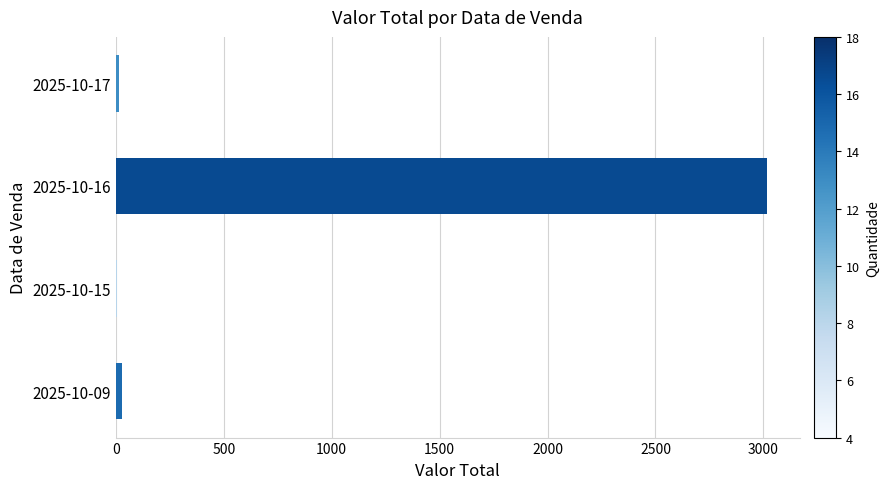

Is it true that the value at 2025-10-16 is 4163?

False